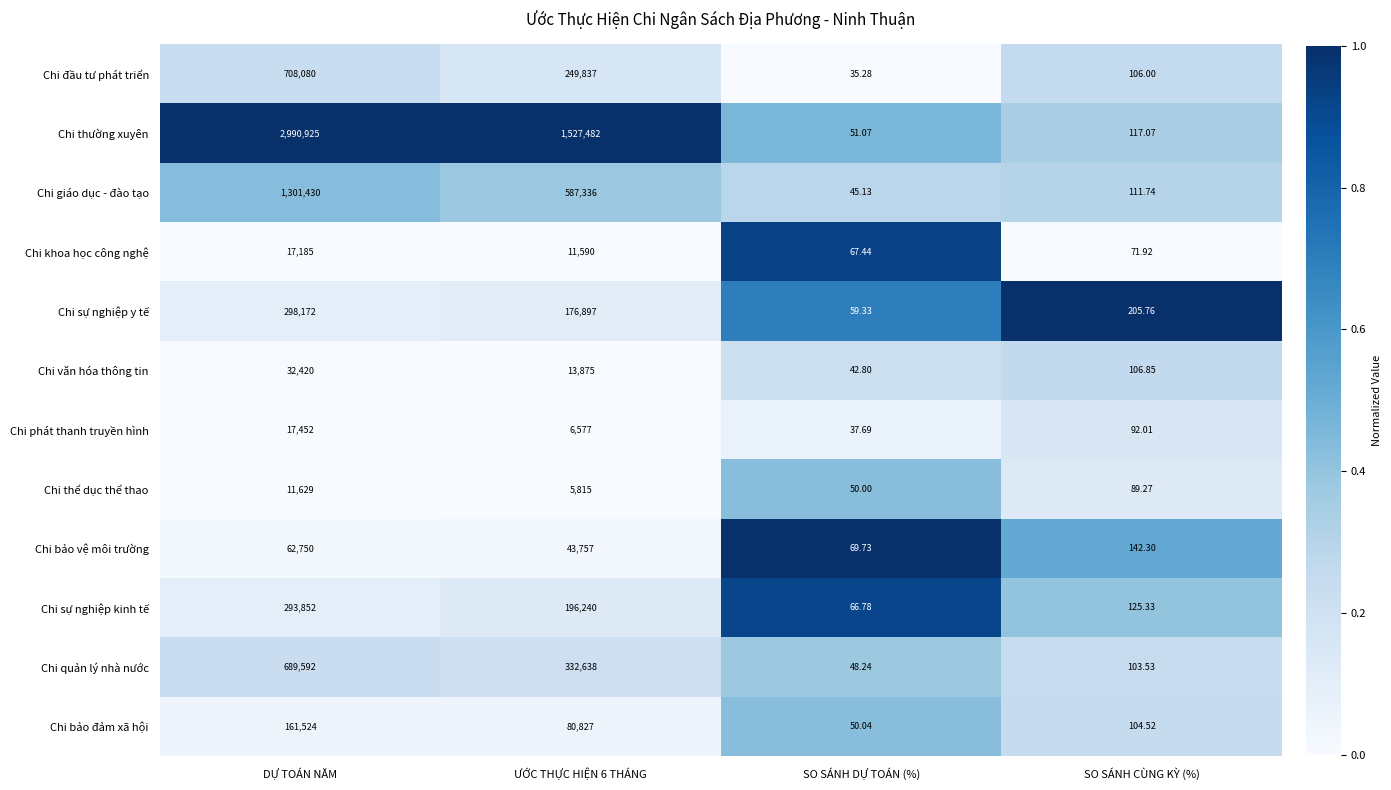

Which series has the largest total across all categories?

Chi thường xuyên